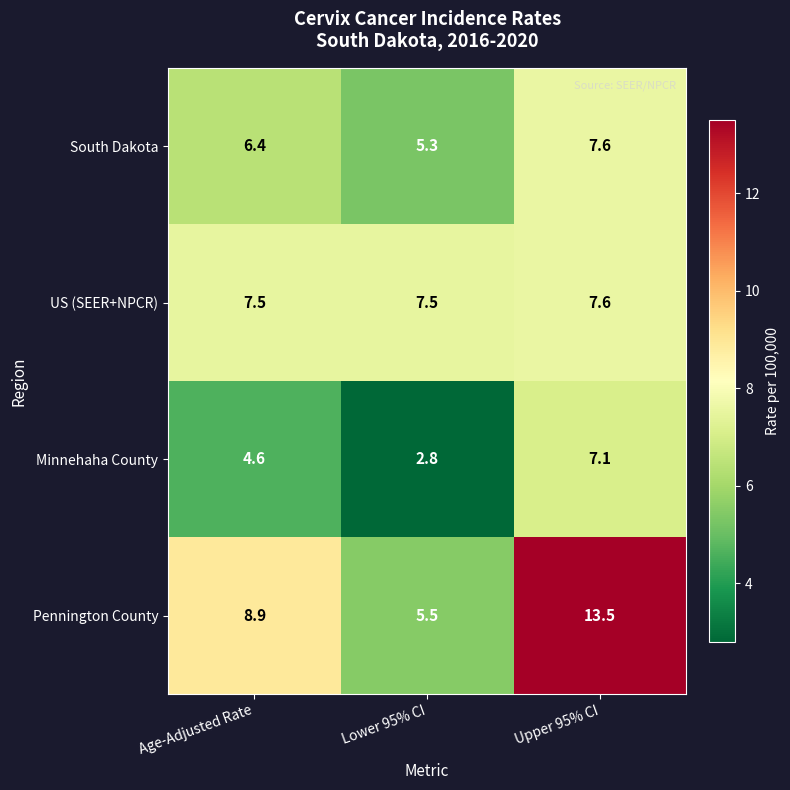

What is the maximum value shown in the chart?

13.5